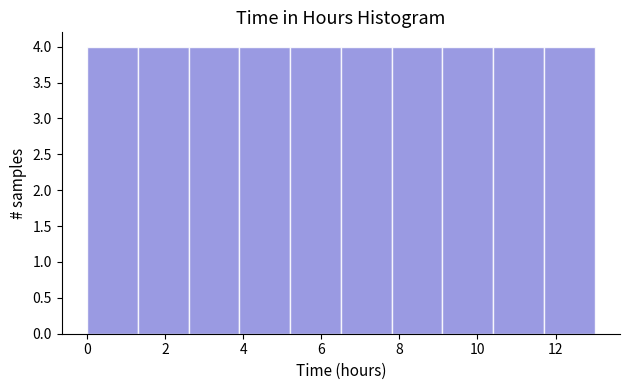

Reading left to right, list every bar in this chart as the range it spans on the x-axis followed by its height. Neither the bar edges nor the heights are printed on the chart, so give them approximately, as read against the axes.

0.0 to 1.3: 4
1.3 to 2.6: 4
2.6 to 3.9: 4
3.9 to 5.2: 4
5.2 to 6.5: 4
6.5 to 7.8: 4
7.8 to 9.1: 4
9.1 to 10.4: 4
10.4 to 11.7: 4
11.7 to 13.0: 4